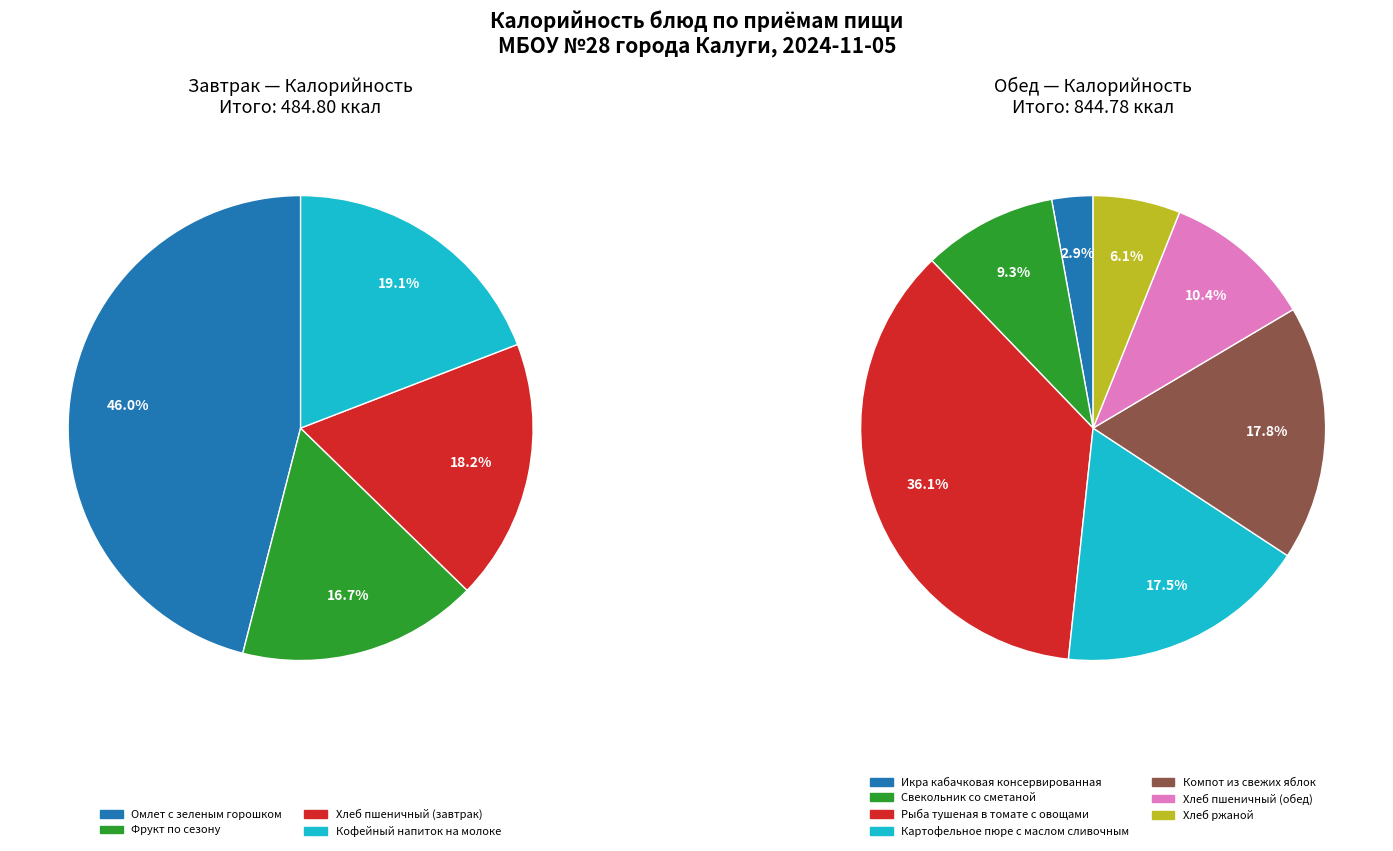

To the nearest percent, what is the difference between the largest and smallest slice percentages?

29%